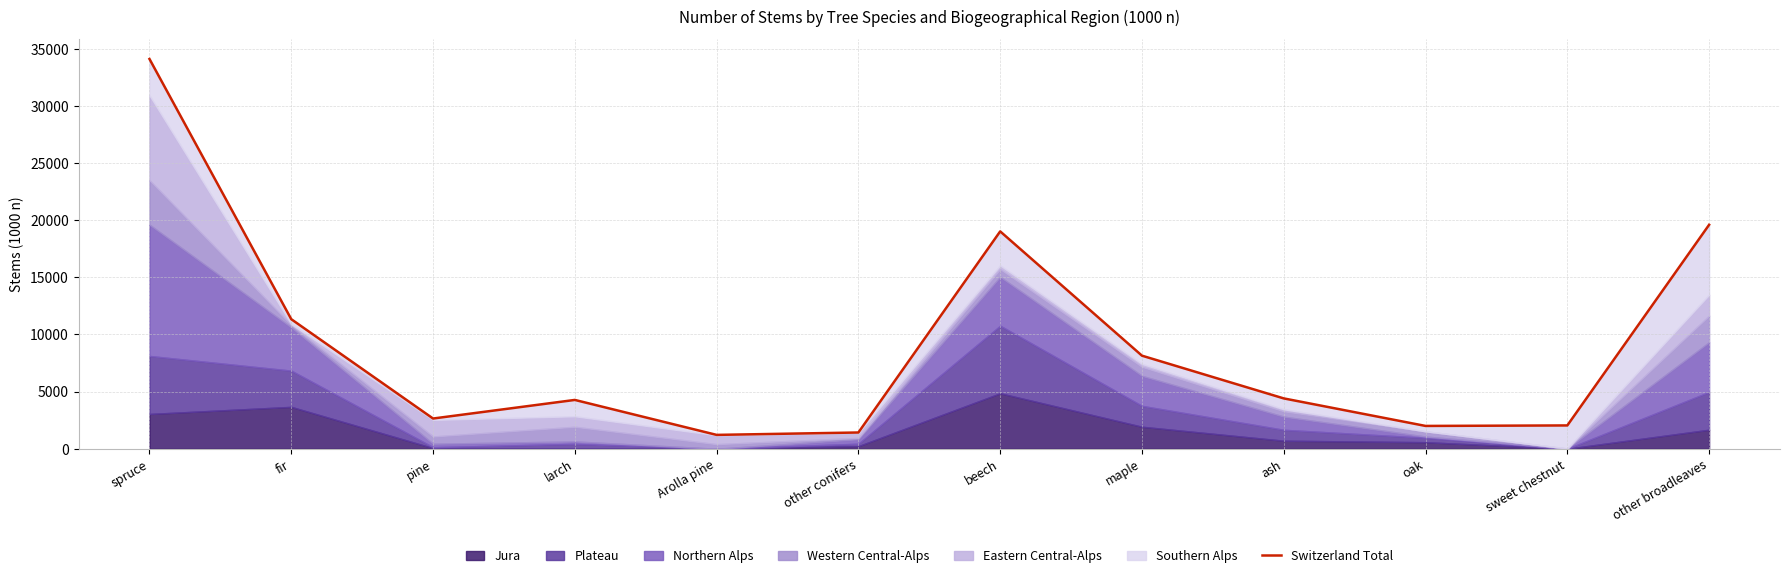

Is it true that the value at oak is 1994?

True